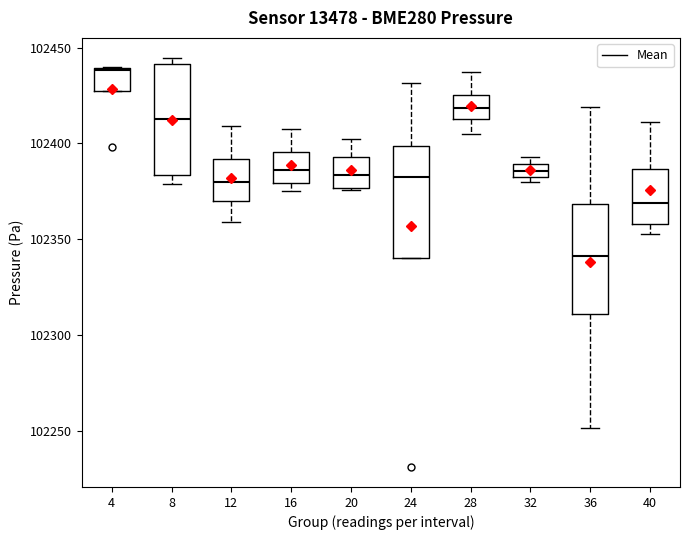

Where does the upper whisker of the box at x = 24 end on the y-axis? The values are not printed on the chart, so give them approximately, as read against the axis.

102430